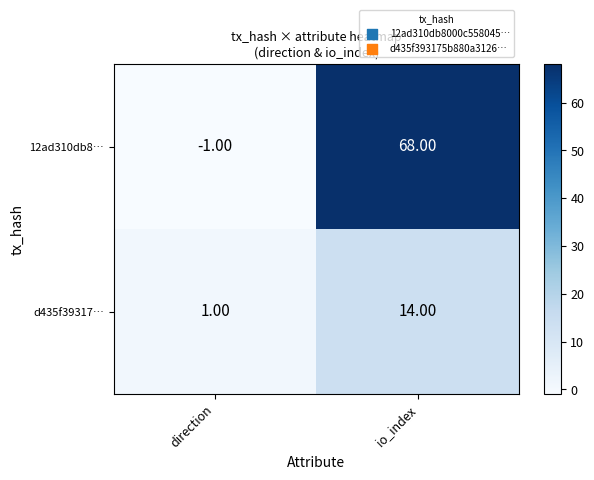

Rank the series at io_index from highest to lowest value.

12ad310db8…, d435f39317…